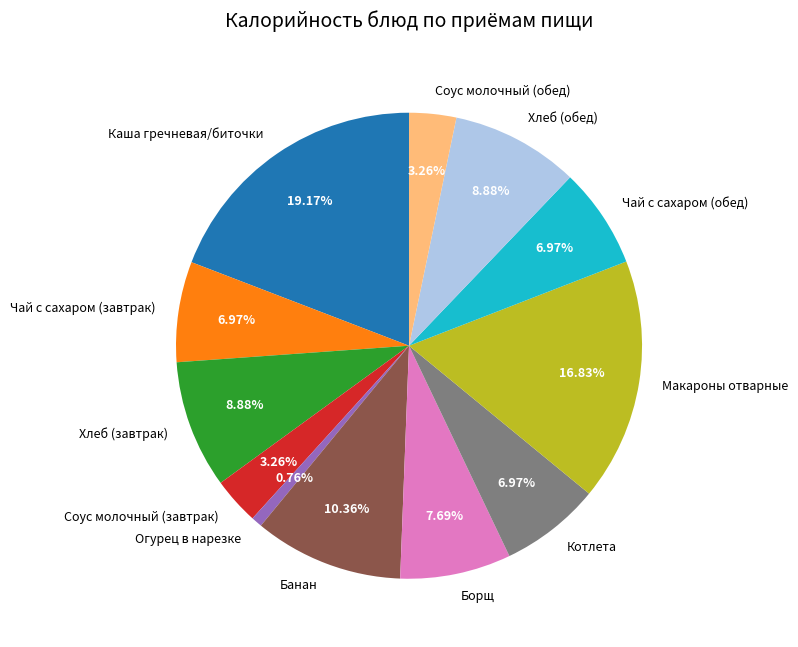

To the nearest percent, what is the difference between the largest and smallest slice percentages?

18%